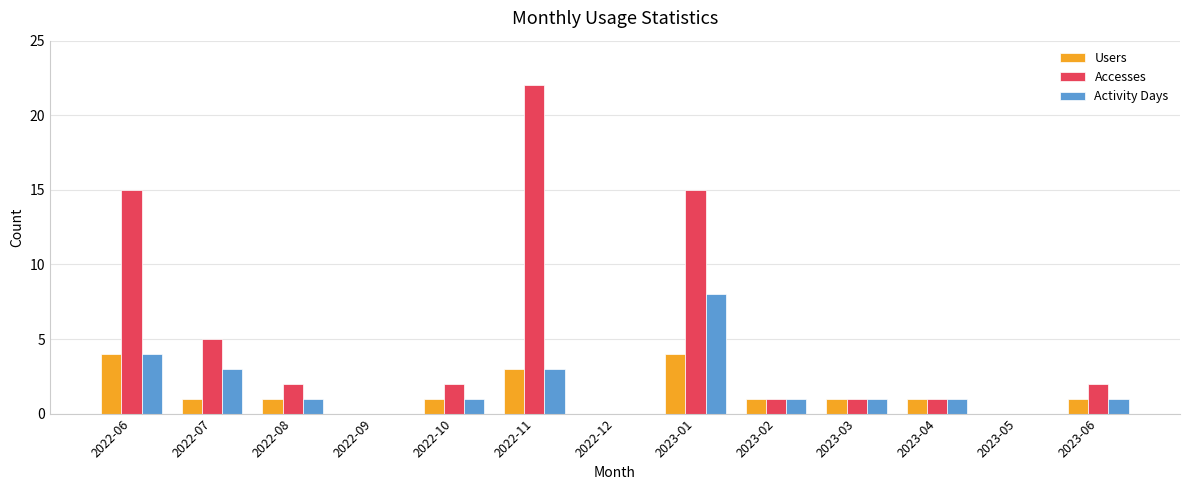

Reading left to right, extract all data points from this chart.

Users: 2022-06=4	2022-07=1	2022-08=1	2022-09=0	2022-10=1	2022-11=3	2022-12=0	2023-01=4	2023-02=1	2023-03=1	2023-04=1	2023-05=0	2023-06=1
Accesses: 2022-06=15	2022-07=5	2022-08=2	2022-09=0	2022-10=2	2022-11=22	2022-12=0	2023-01=15	2023-02=1	2023-03=1	2023-04=1	2023-05=0	2023-06=2
Activity Days: 2022-06=4	2022-07=3	2022-08=1	2022-09=0	2022-10=1	2022-11=3	2022-12=0	2023-01=8	2023-02=1	2023-03=1	2023-04=1	2023-05=0	2023-06=1